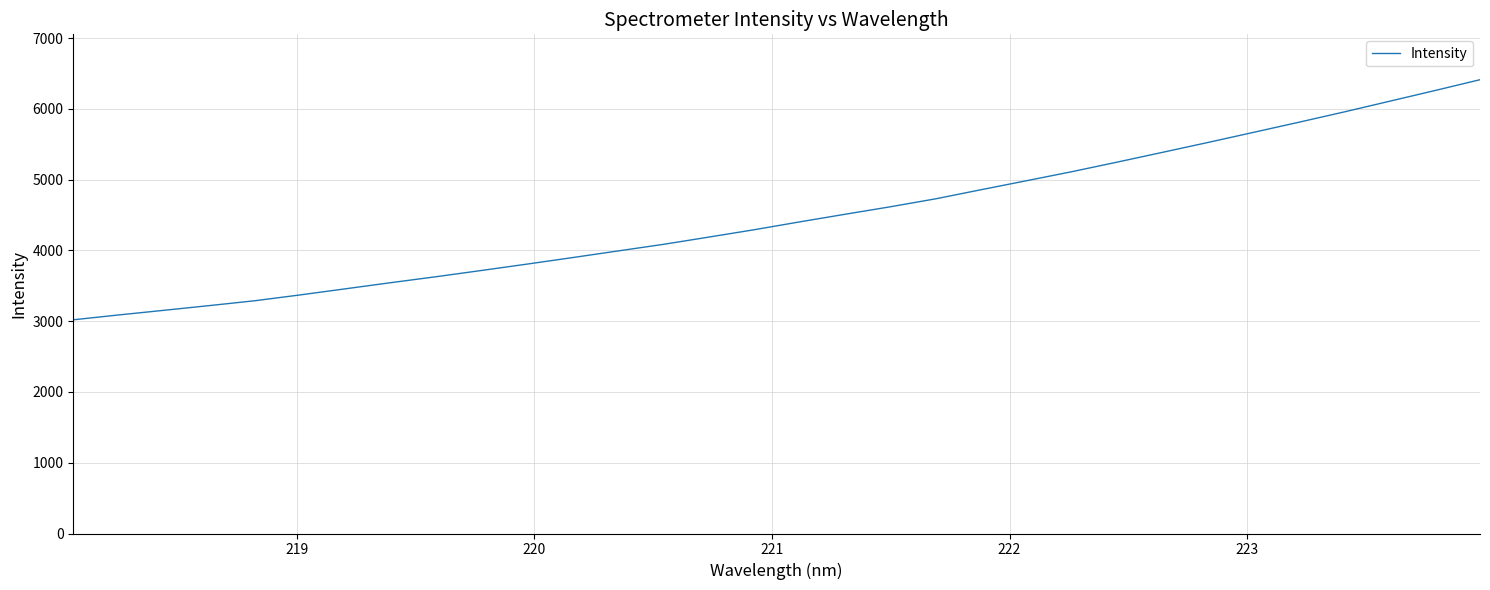

What is the difference between the maximum and minimum values?

3392.2